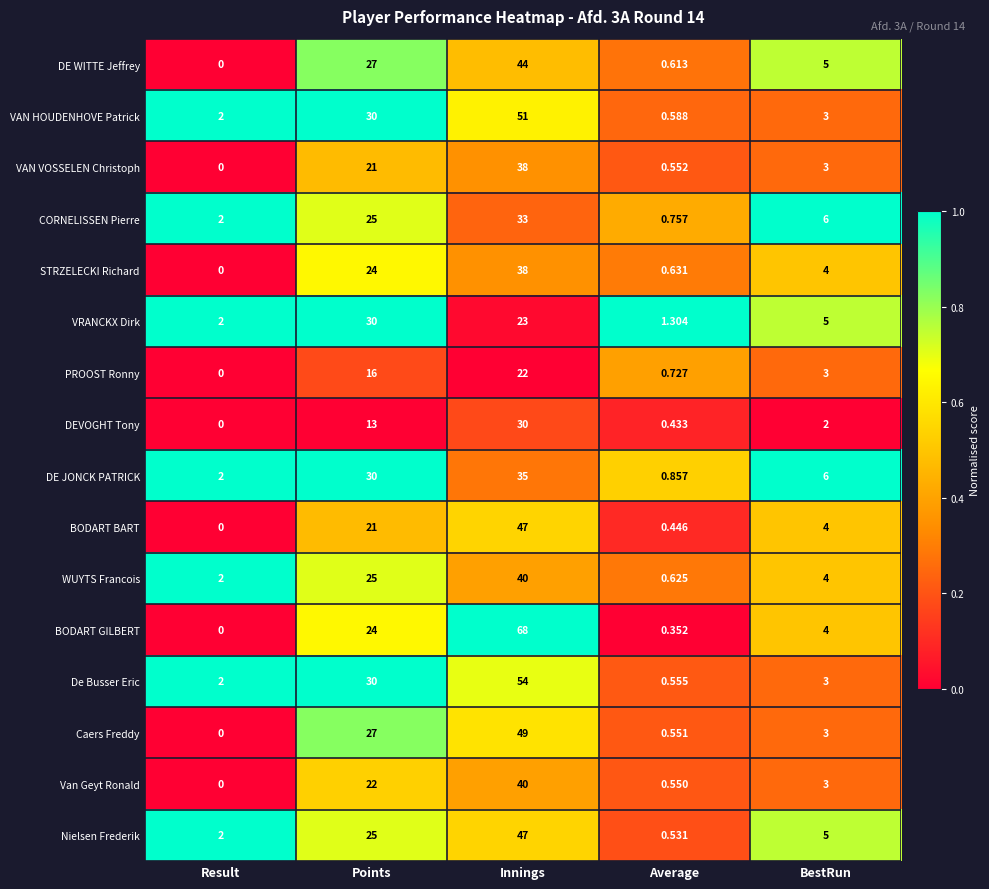

Which series has the largest range (max minus min)?

BODART GILBERT